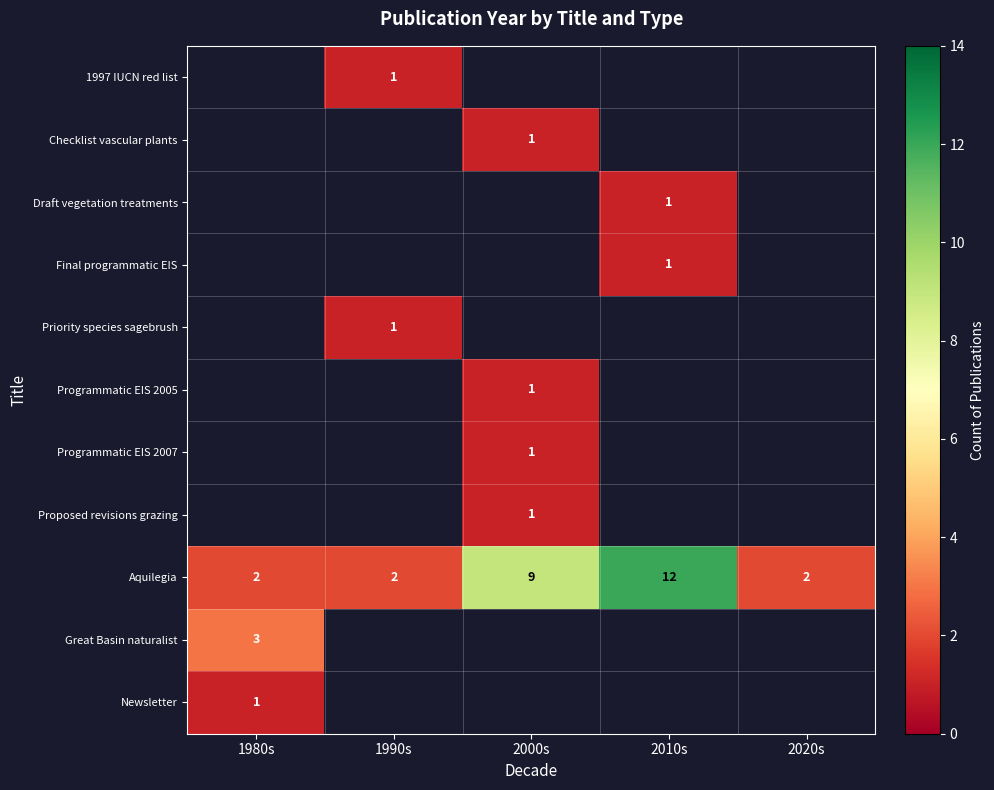

Is it true that Aquilegia equals 21 at 2010s?

False